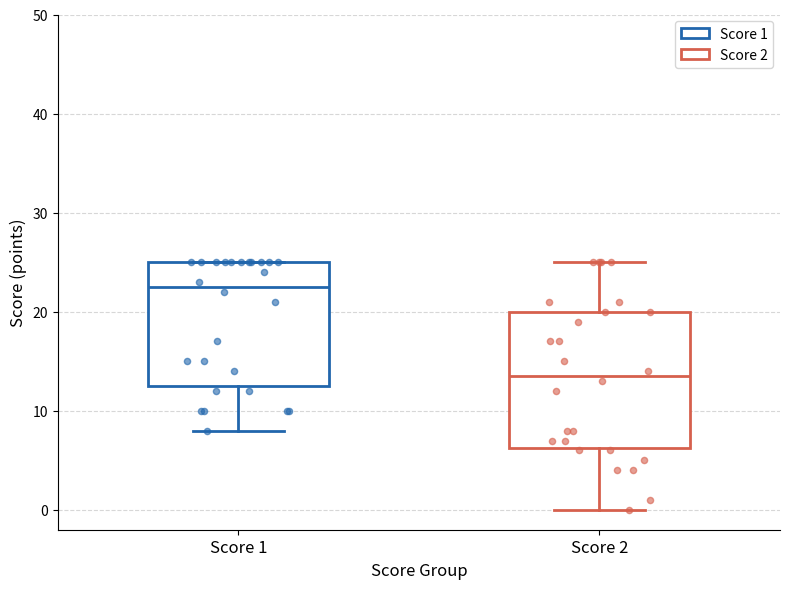

Reading left to right, read every box against the y-axis: the position of its median line, the range the box covers, and the ends of its whiskers. The values are not printed on the chart, so give them approximately, as read against the axis.

Score 1: median 23, box 13 to 25, whiskers 8 to 25
Score 2: median 14, box 6 to 20, whiskers 0 to 25